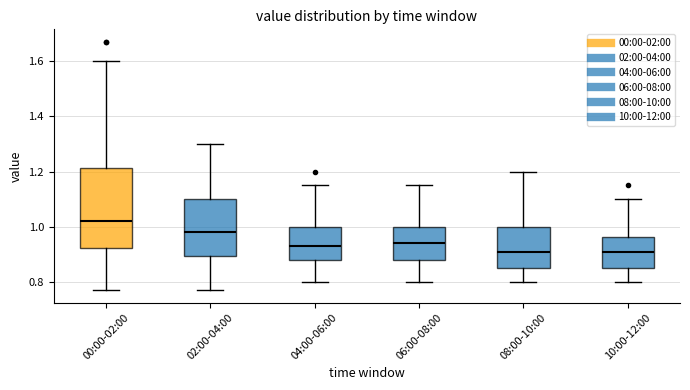

Where does the lower whisker of the box for 02:00-04:00 end on the y-axis? The values are not printed on the chart, so give them approximately, as read against the axis.

0.78